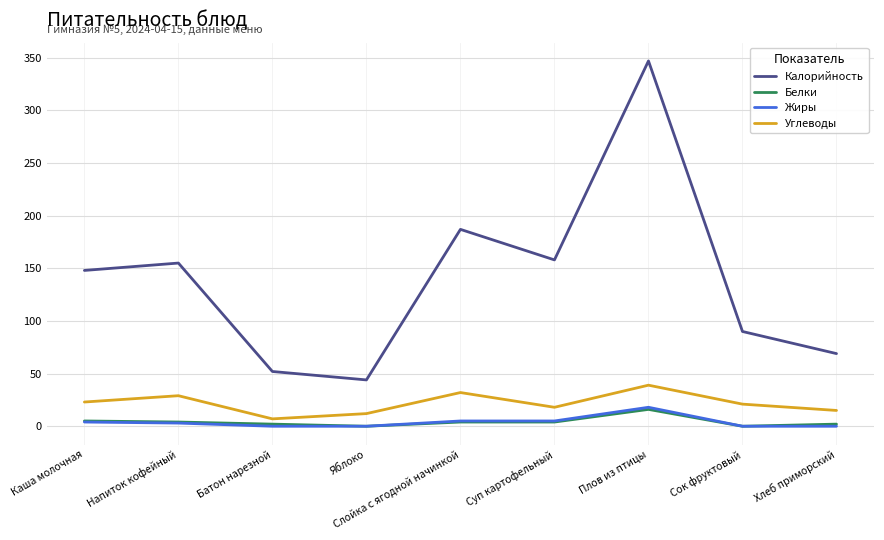

Between Напиток кофейный and Батон нарезной, which series saw the biggest shift?

Калорийность